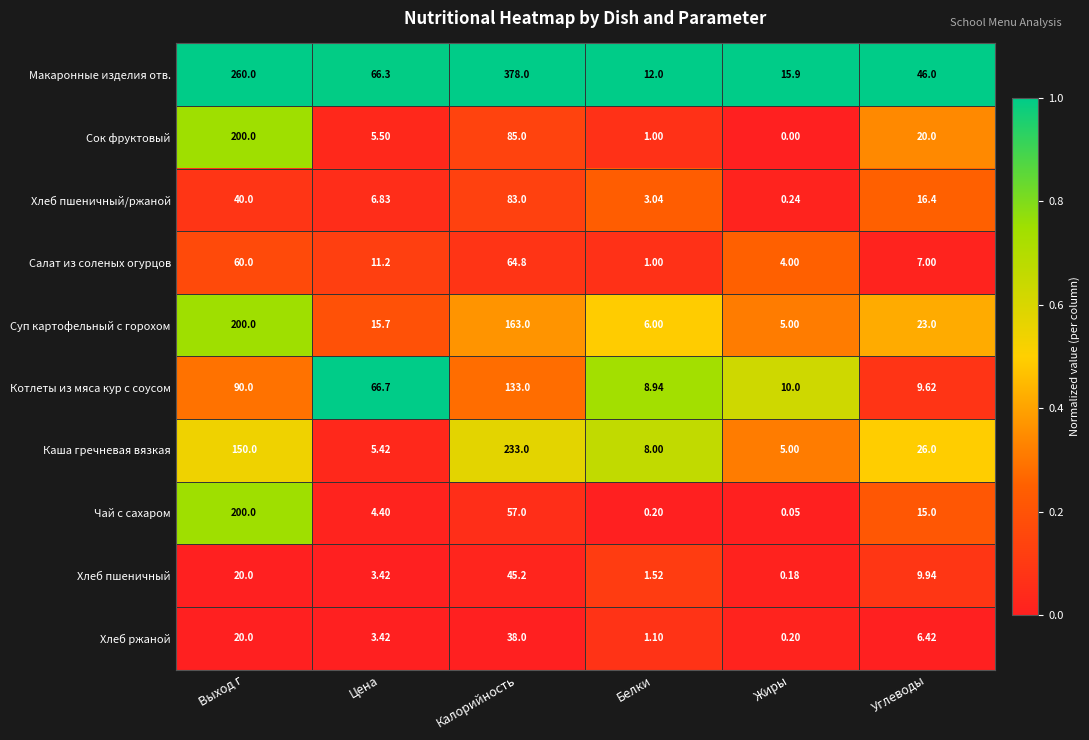

List the labels in order of Макаронные изделия отв. value, largest first.

Калорийность, Выход г, Цена, Углеводы, Жиры, Белки